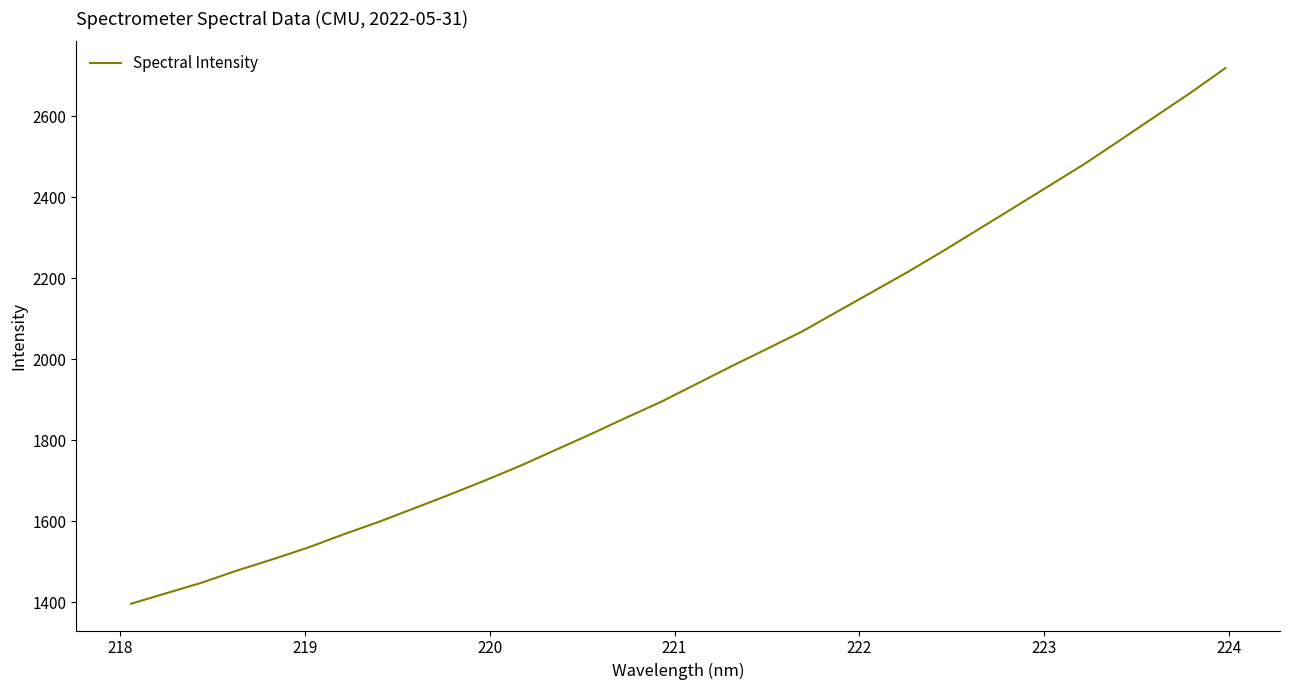

What is the difference between the maximum and minimum values?

1323.5